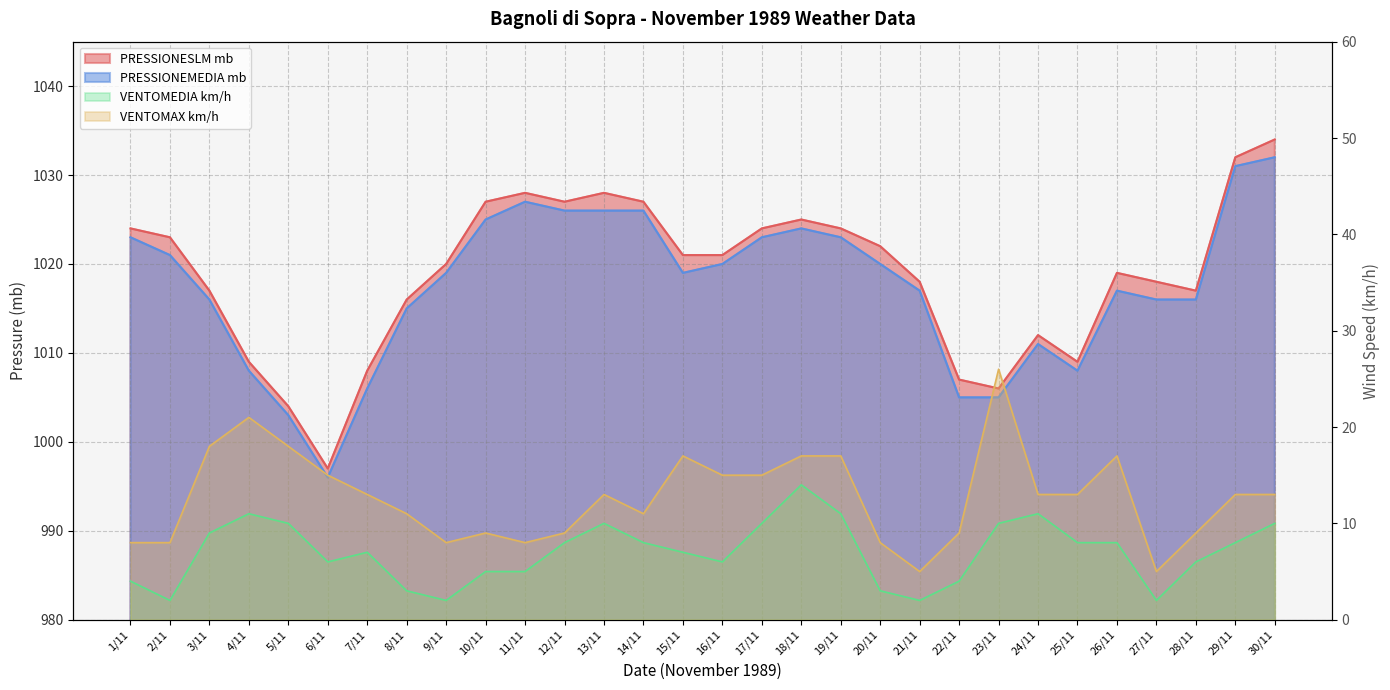

Between 14/11 and 20/11, which series saw the biggest shift?

PRESSIONEMEDIA mb